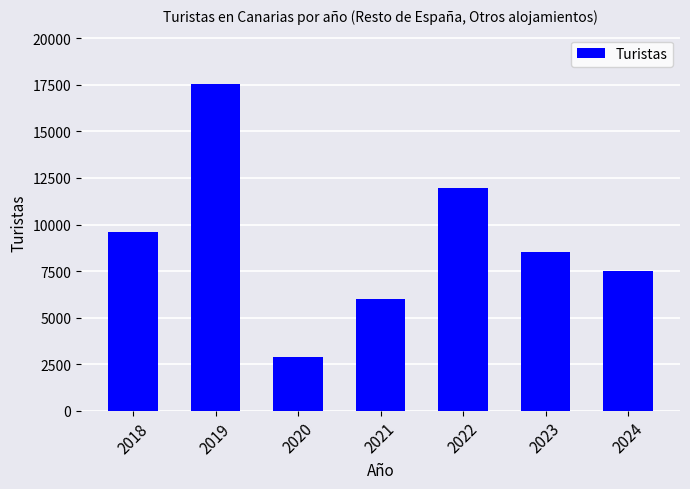

Reading left to right, what are all the values shown in this chart?

2018=9609	2019=17566	2020=2901	2021=6014	2022=11979	2023=8503	2024=7498